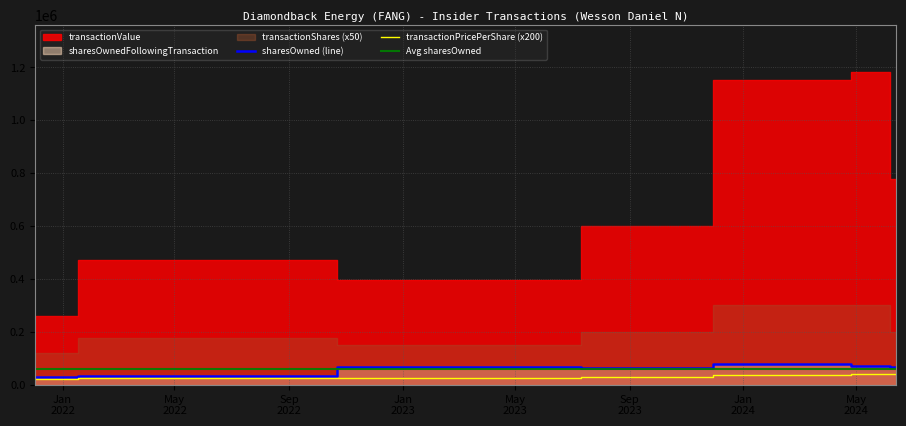

What is the lowest value of the sharesOwned (line) series?

29791.0